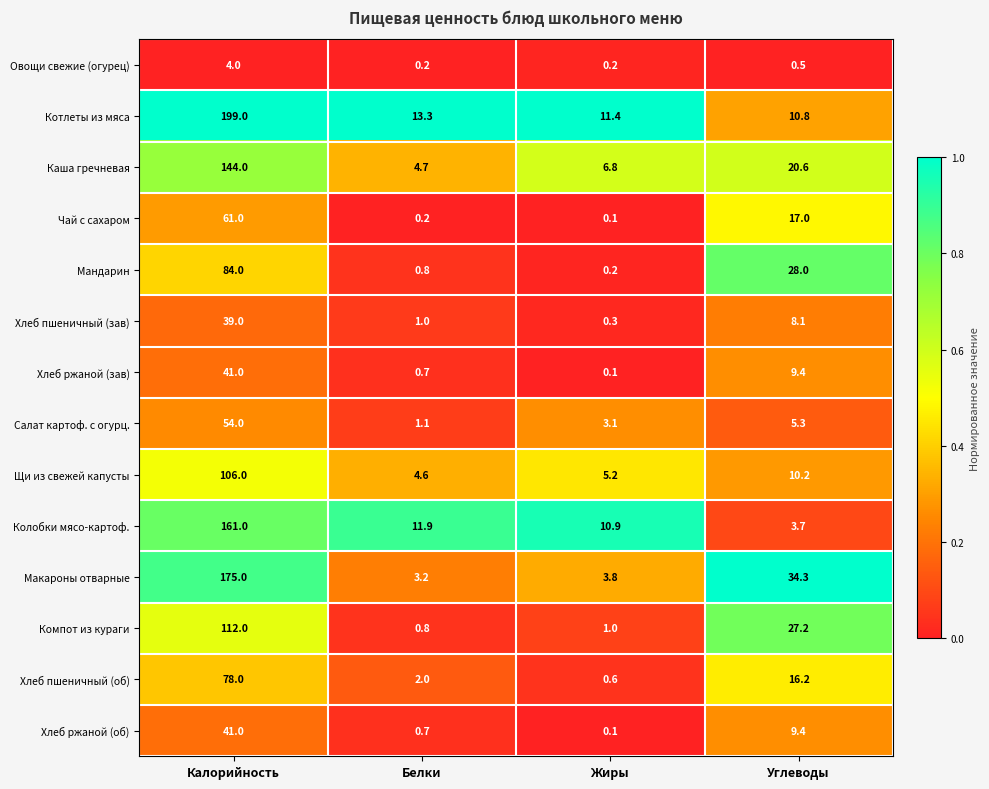

Is it true that Колобки мясо-картоф. equals 79.4 at Калорийность?

False